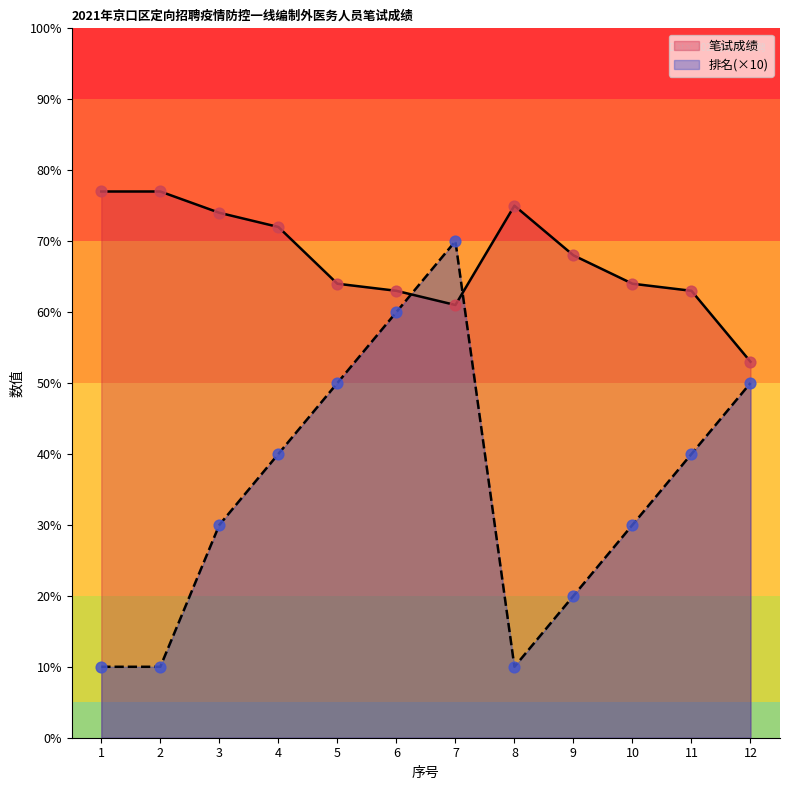

What is the total value across all series at 12?

103